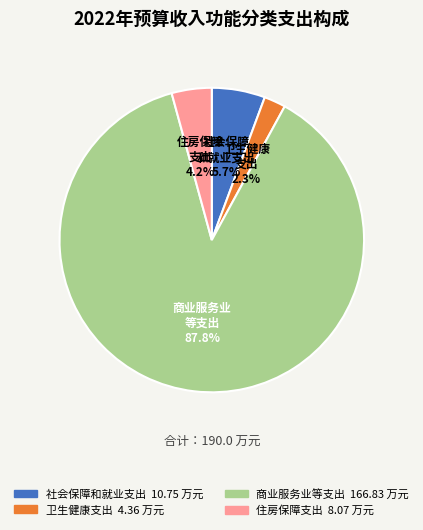

Between 社会保障和就业支出 and 商业服务业等支出, which is larger?

商业服务业等支出